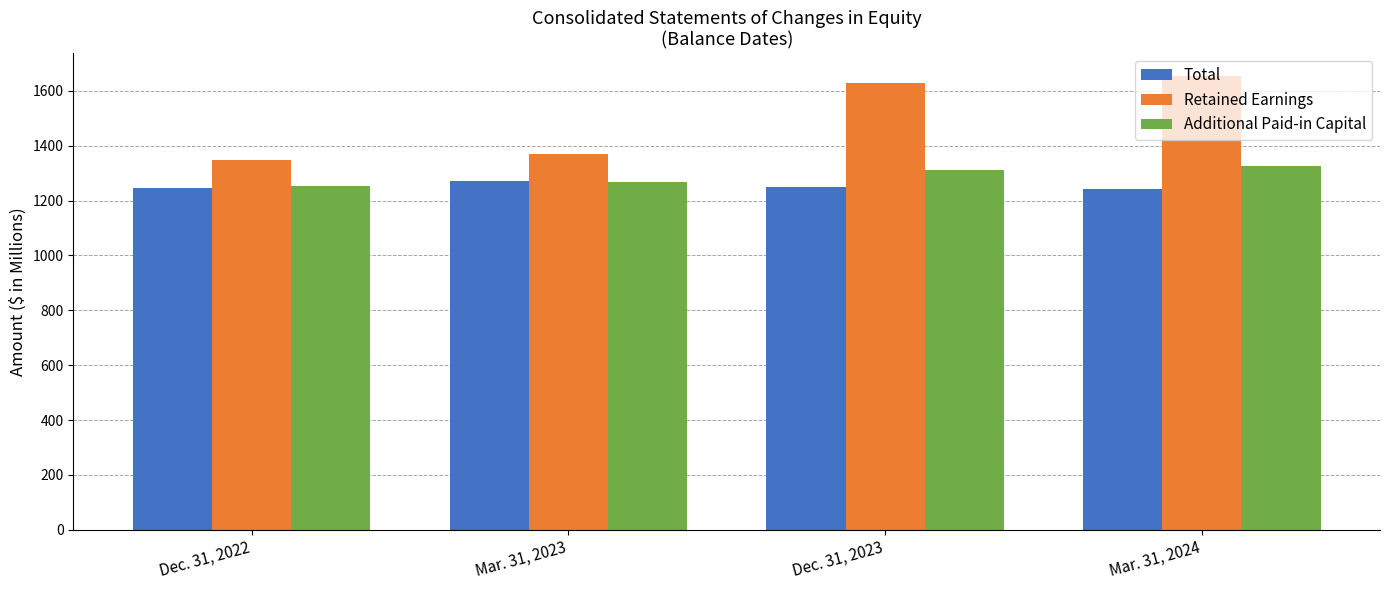

What is the sum of the Retained Earnings values at Dec. 31, 2022 and Mar. 31, 2024?

3002.4